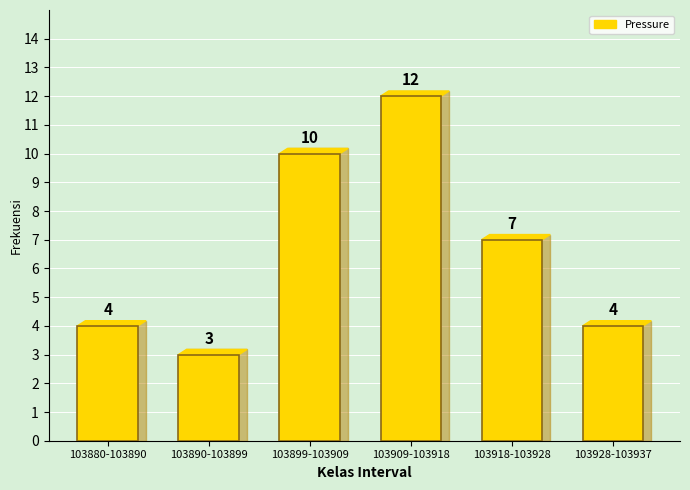

Reading left to right, extract all data points from this chart.

4	3	10	12	7	4